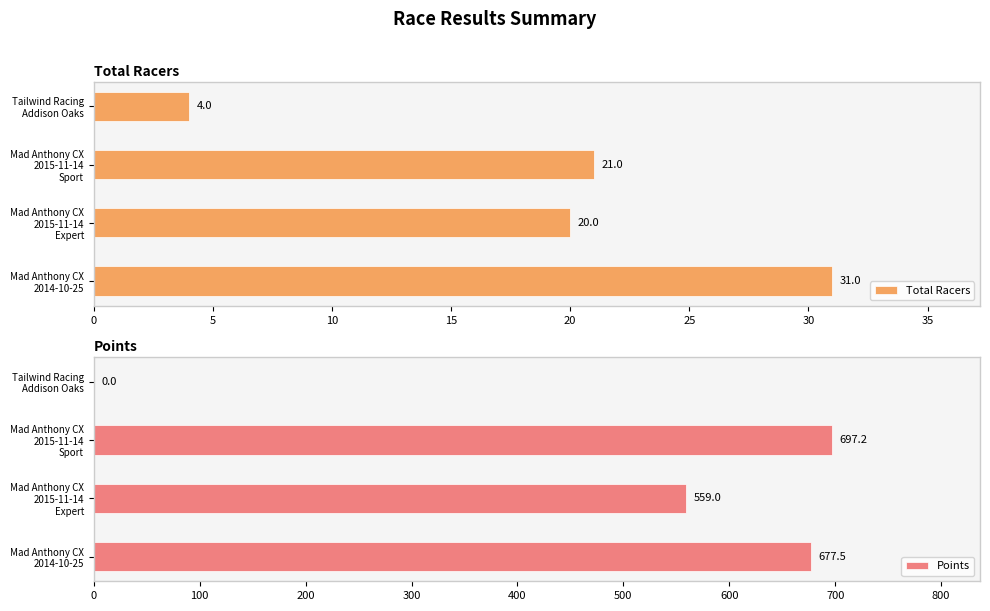

What is the difference between the maximum and second lowest values in the Total Racers series?

11